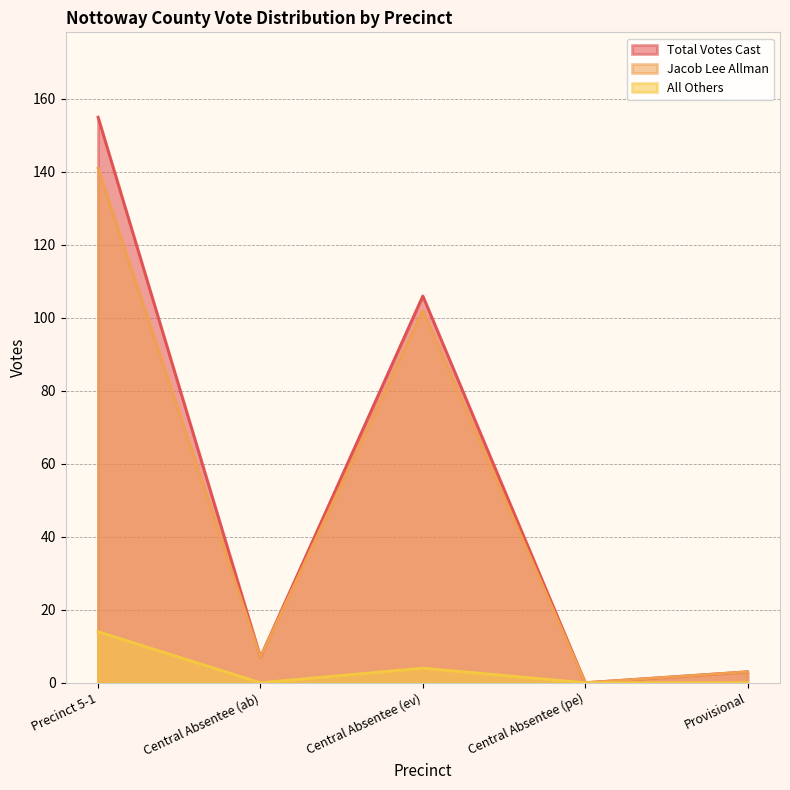

Between Provisional and Precinct 5-1, which is larger?

Precinct 5-1